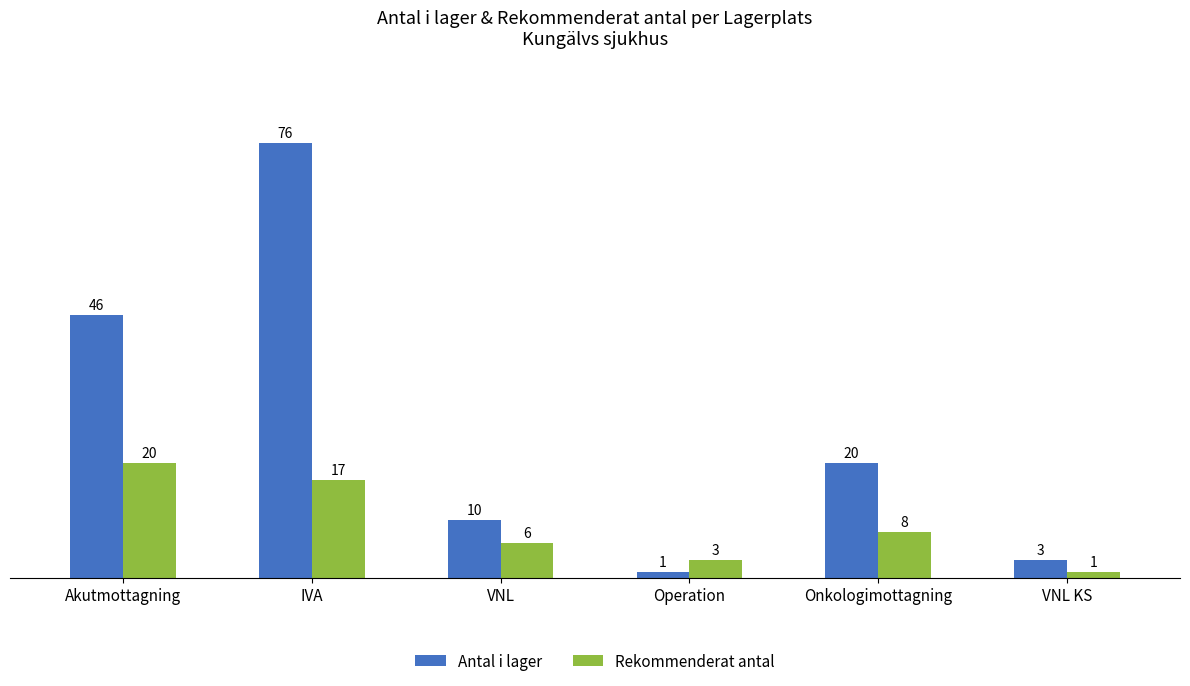

What are all the series names shown in the legend?

Antal i lager, Rekommenderat antal